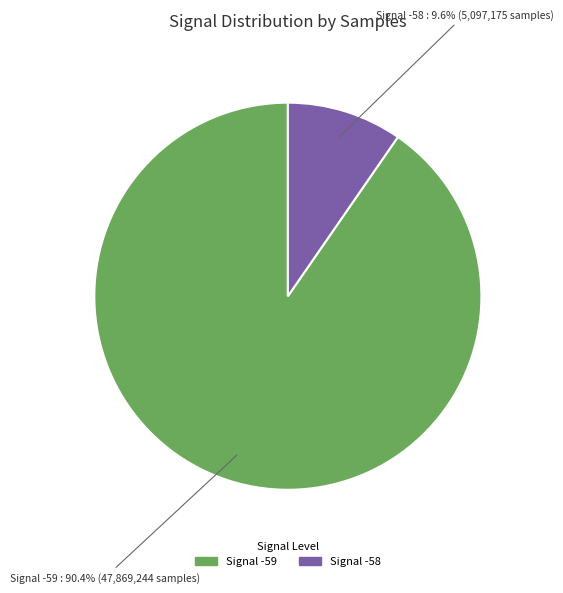

Does any single category account for the majority?

Yes